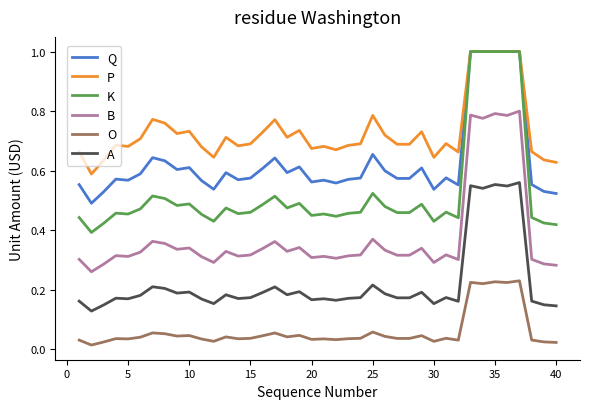

Which series has the widest spread of values?

K